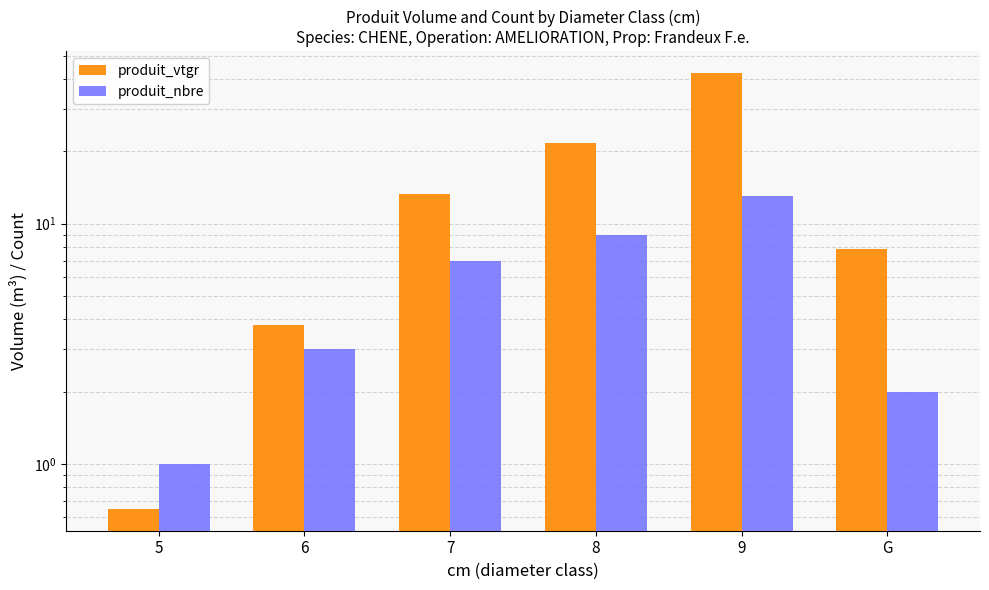

What is the sum of all produit_nbre values?

35.0